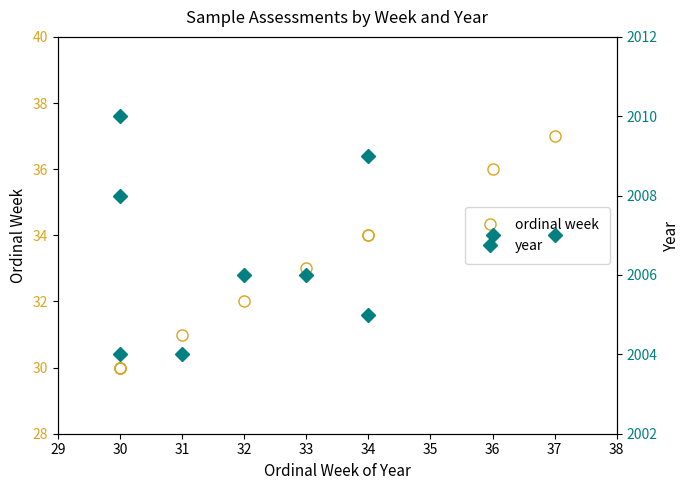

How many categories are shown in the chart?

10